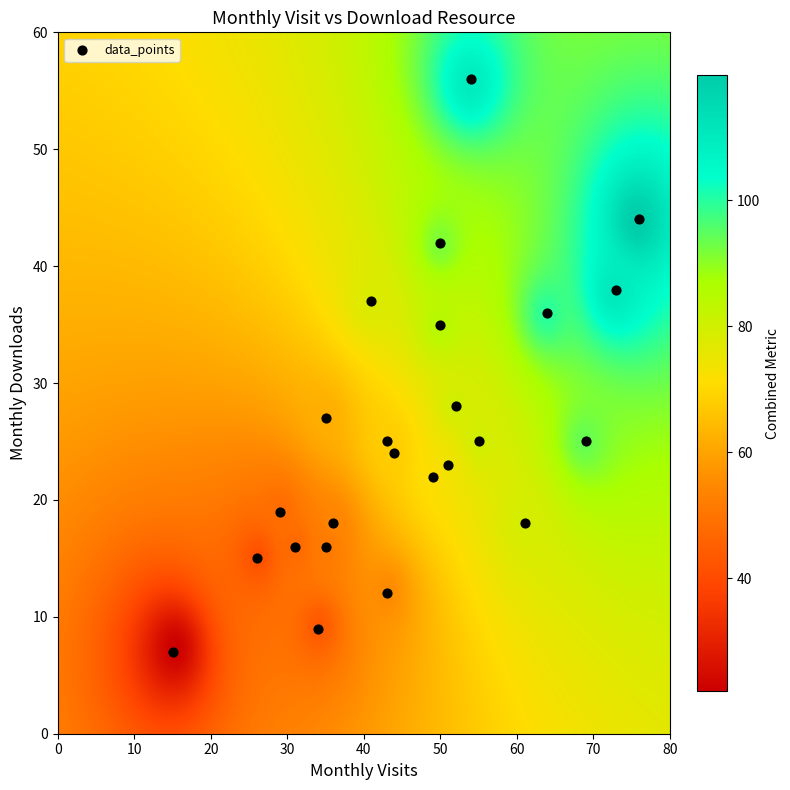

List the coordinates of all points as (Y, X) pairs, reading left to right.

(7, 15)  (15, 26)  (19, 29)  (16, 31)  (9, 34)  (16, 35)  (27, 35)  (18, 36)  (37, 41)  (12, 43)  (25, 43)  (24, 44)  (22, 49)  (42, 50)  (35, 50)  (23, 51)  (28, 52)  (56, 54)  (25, 55)  (18, 61)  (36, 64)  (25, 69)  (38, 73)  (44, 76)